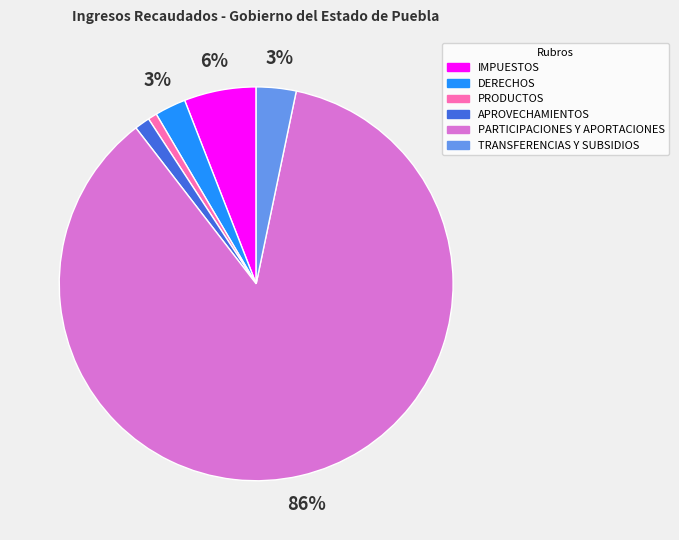

Count the number of slices in the pie.

6